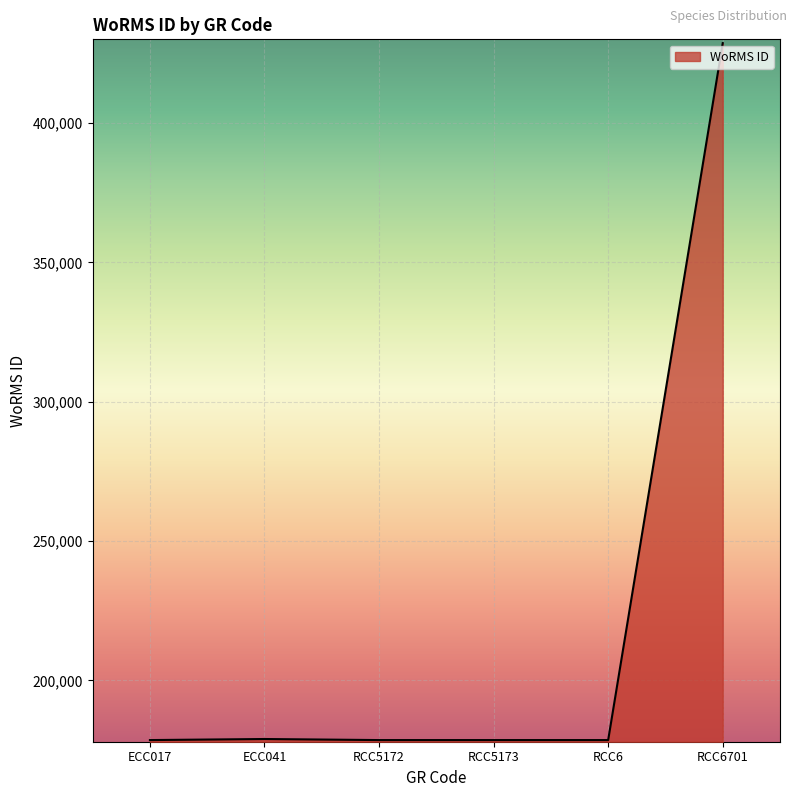

Approximately how many times larger is the value at RCC6 compared to RCC5173?

1.0